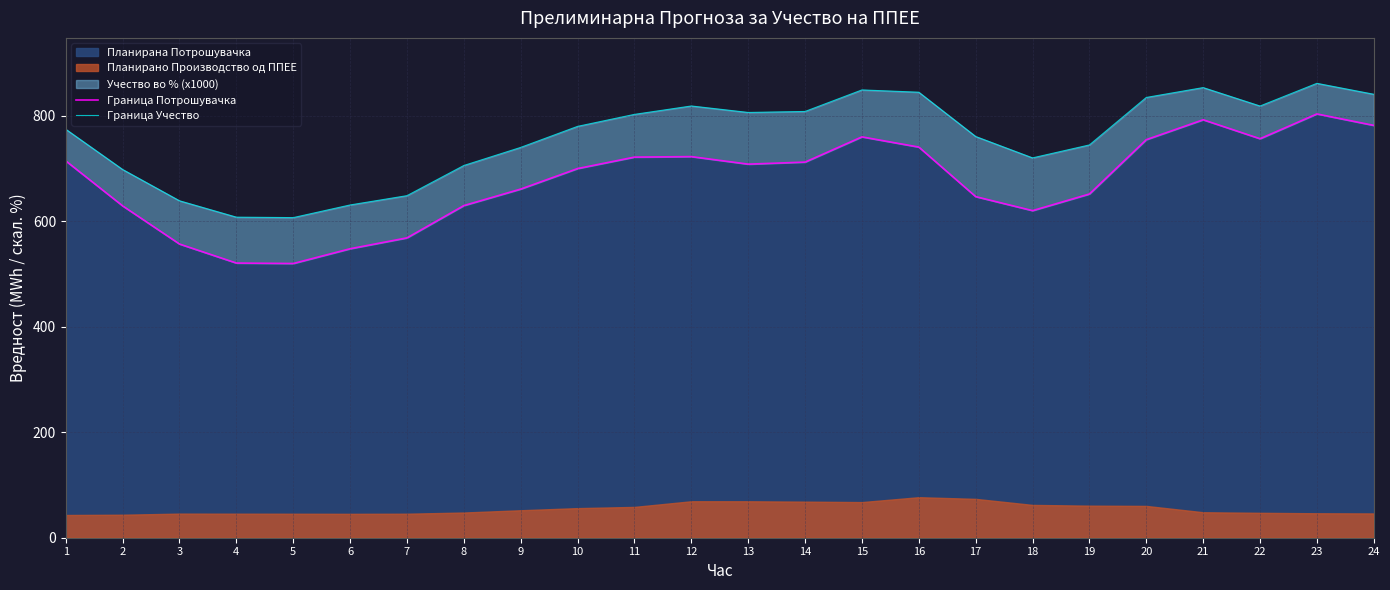

At which category is the sum across all series the highest?

23